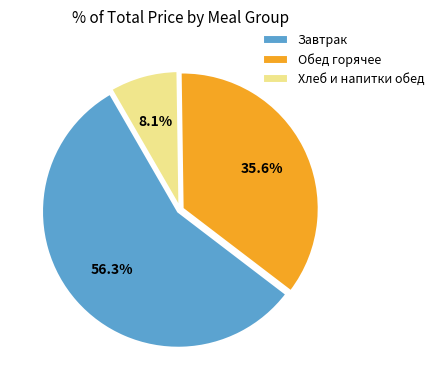

Rank the categories by value from highest to lowest.

Завтрак, Обед горячее, Хлеб и напитки обед